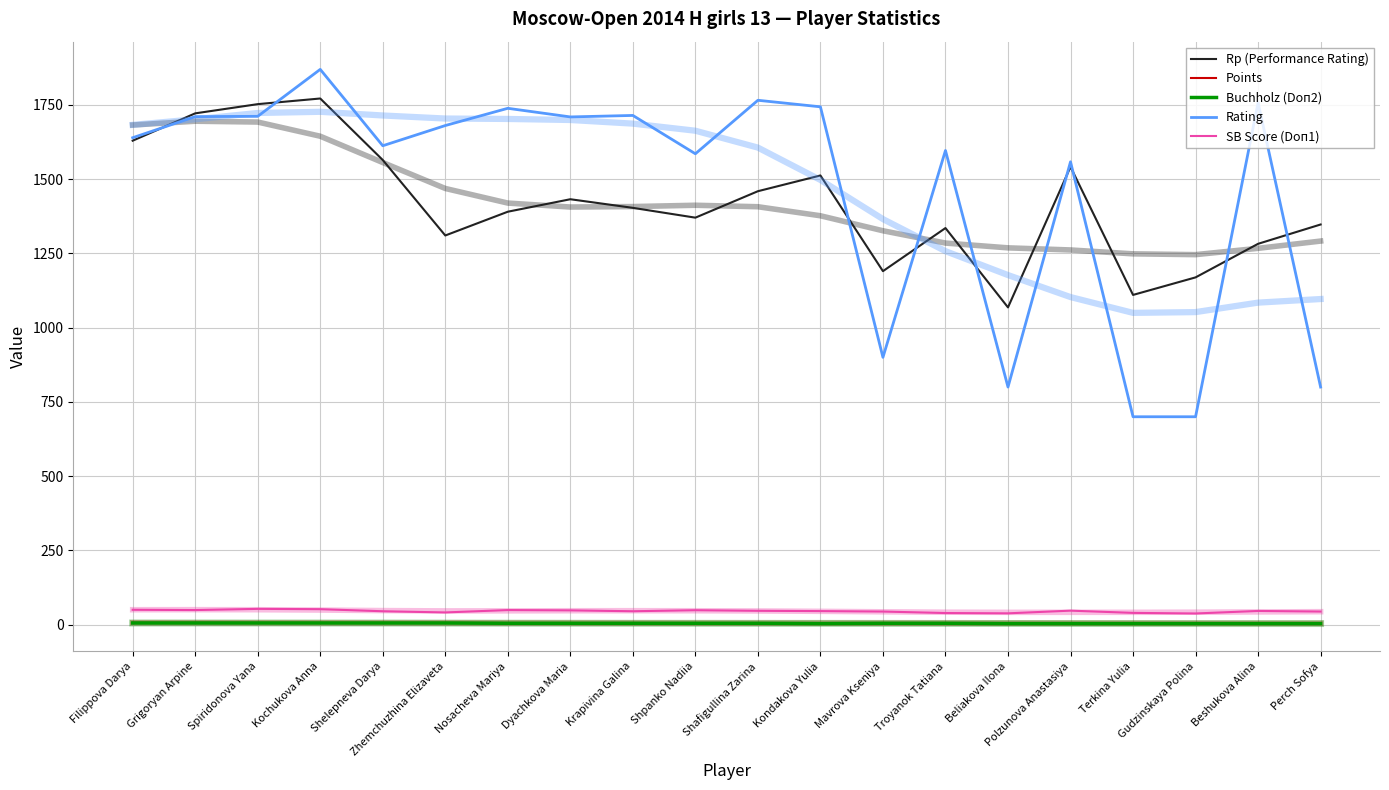

What is the sum of the SB Score (Doп1) values at Perch Sofya and Filippova Darya?

95.0